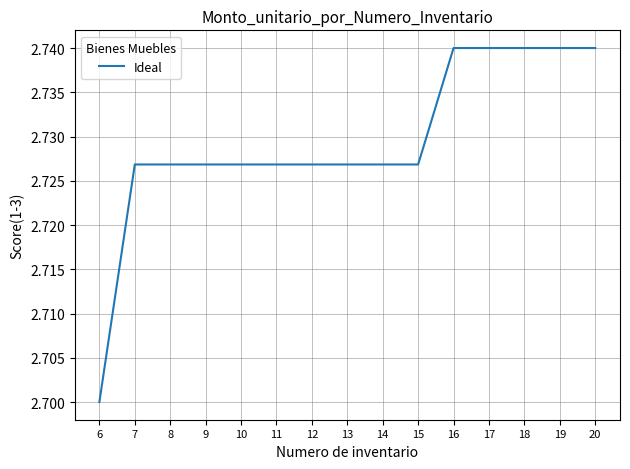

True or false: the data shows 0.6 at 16.

False